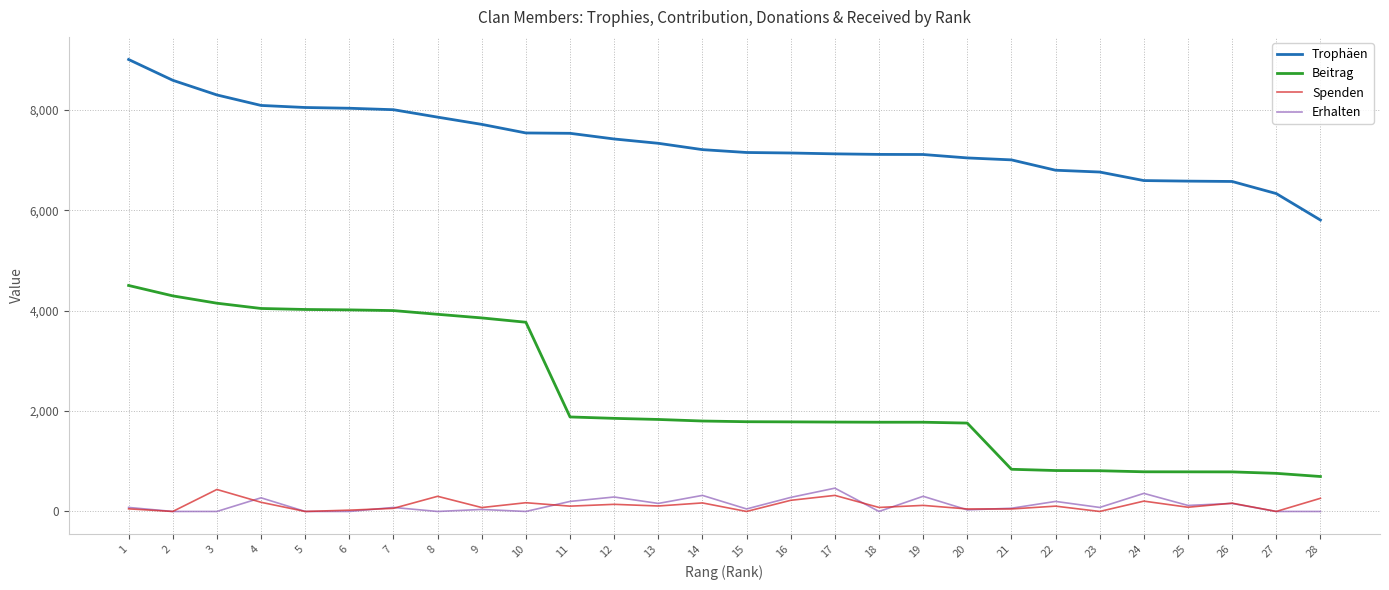

True or false: Beitrag has a value of 789 at 25.

True